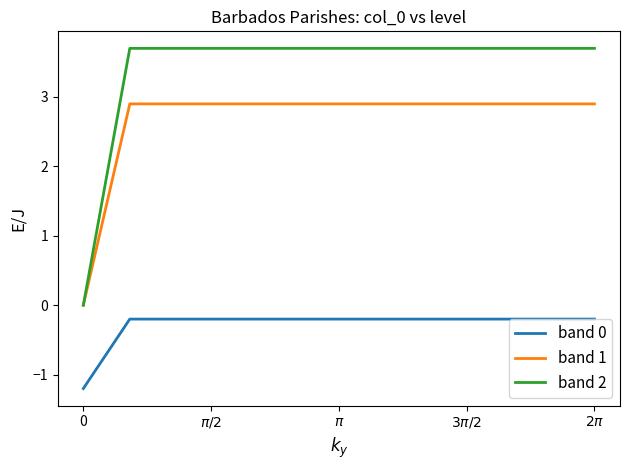

List the series in order of their overall mean, highest first.

band 2, band 1, band 0